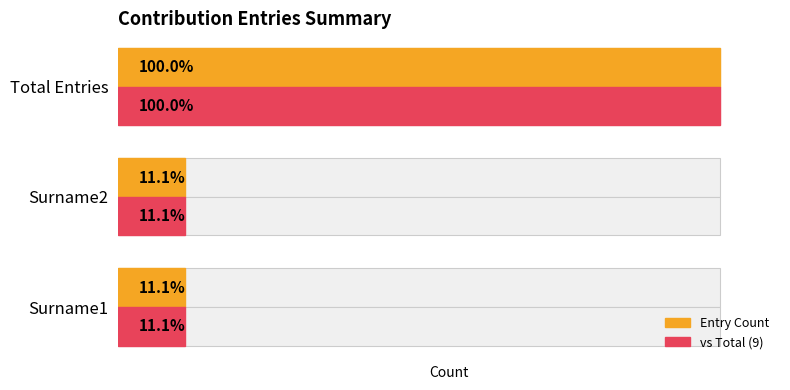

How many bars are there in each group?

2